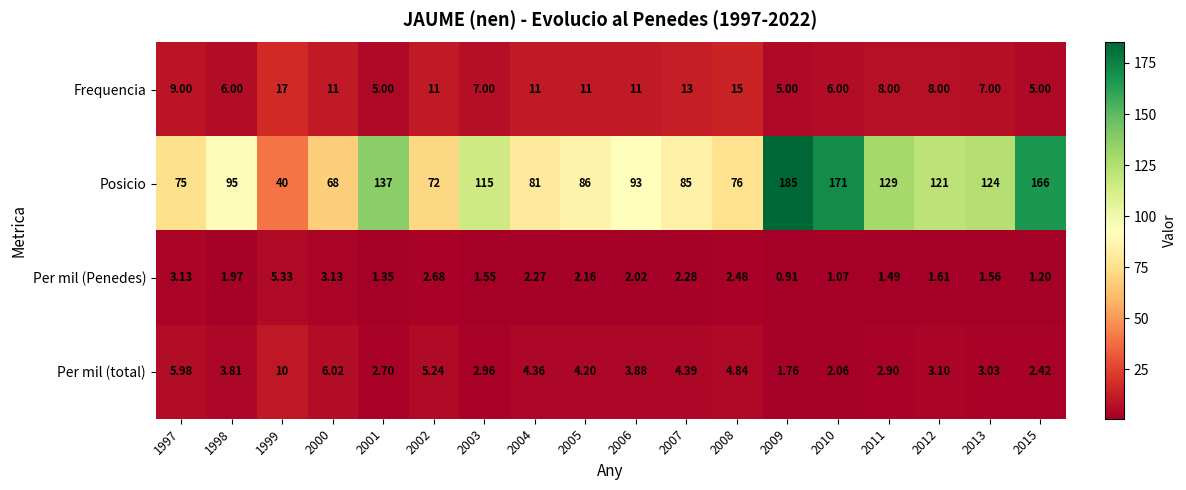

Rank the series at 2011 from lowest to highest value.

Per mil (Penedes), Per mil (total), Frequencia, Posicio